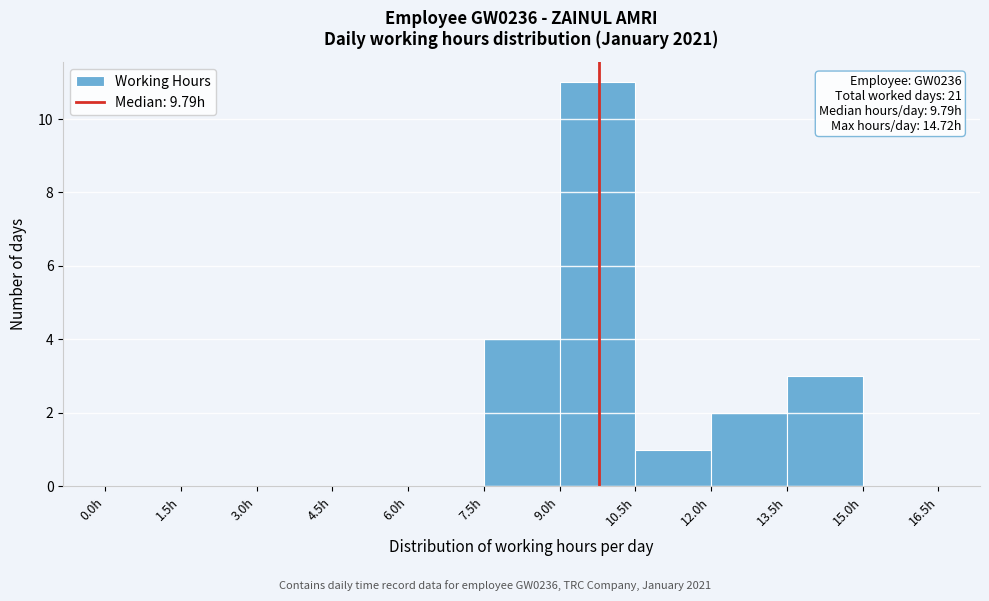

Which range on the x-axis has the tallest bar?

9.0 to 10.5